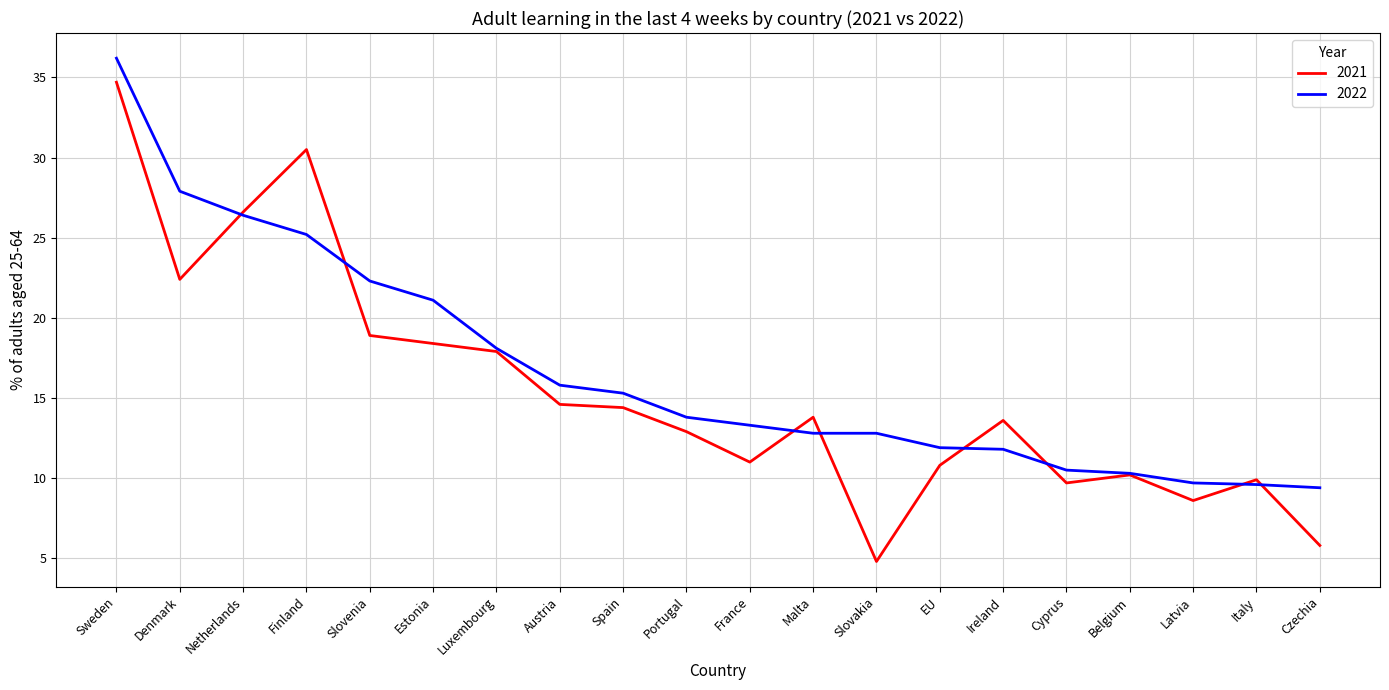

True or false: 2022 has a value of 15.3 at Spain.

True